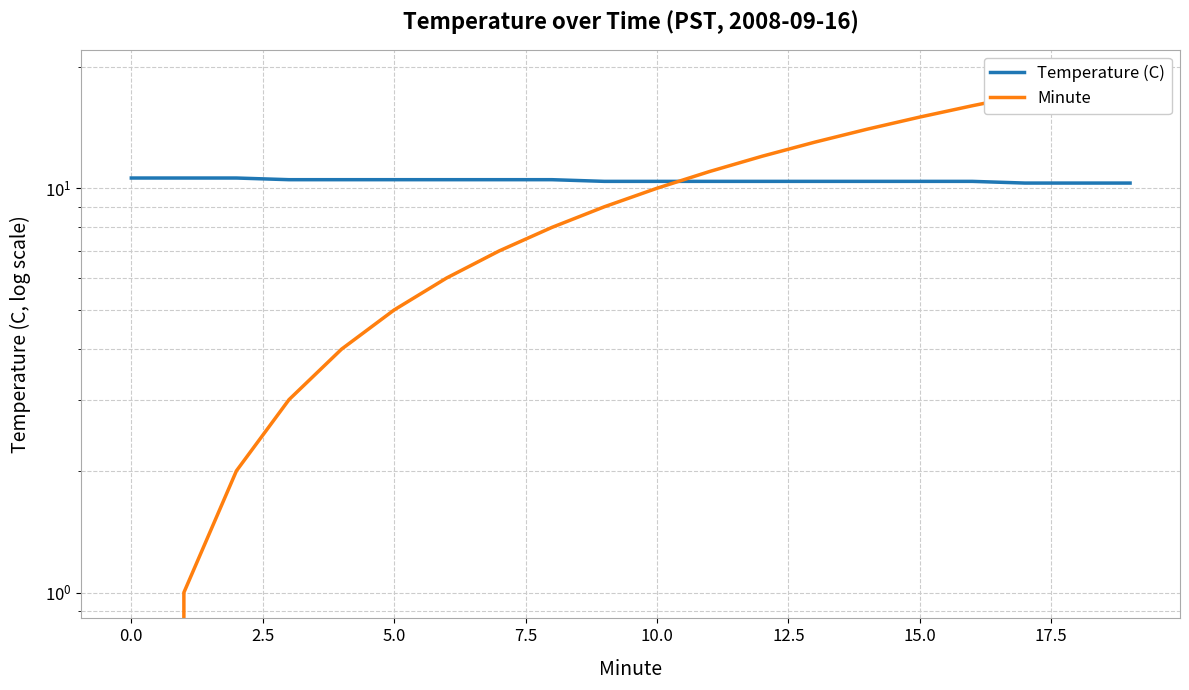

What are all the series names shown in the legend?

Temperature (C), Minute